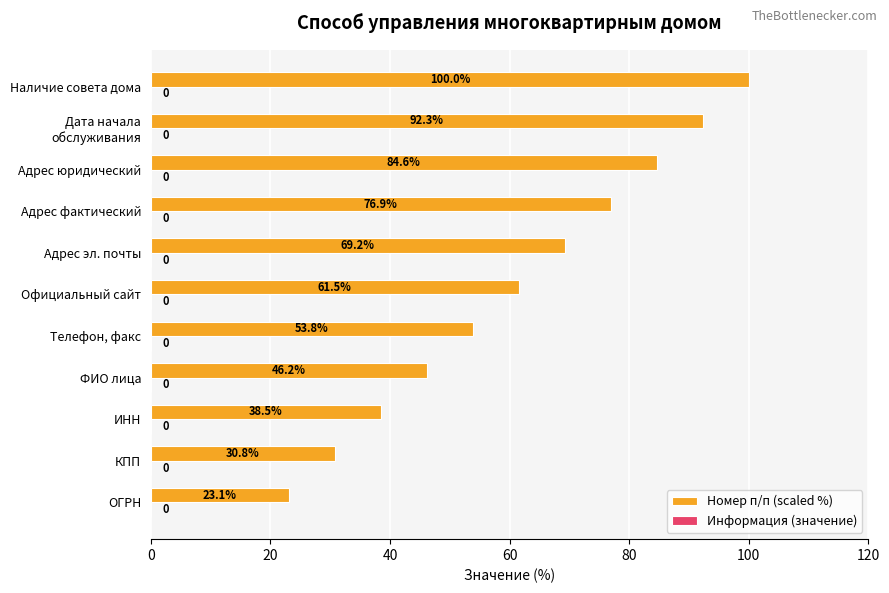

Is it true that the value at Адрес эл. почты is 42.2?

False